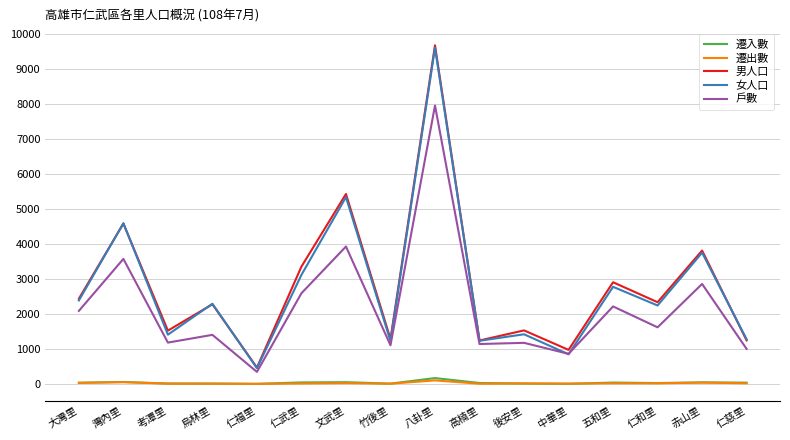

True or false: 男人口 has more than 0 interior local peaks.

True